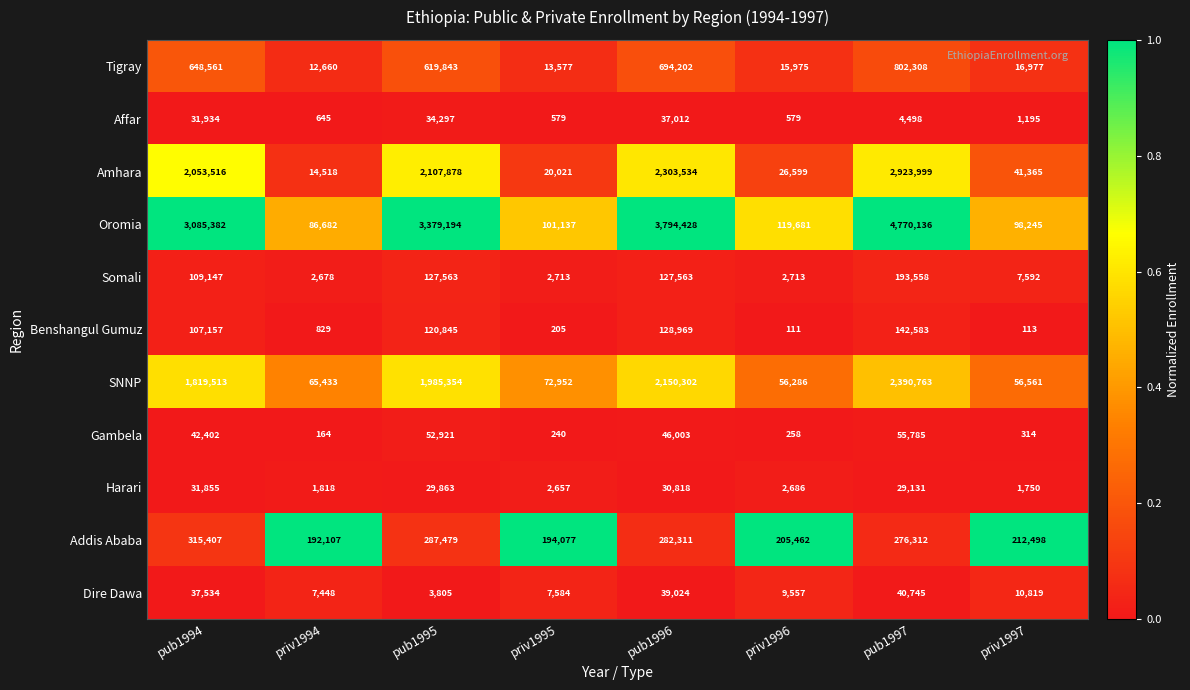

Which label corresponds to the largest value in the chart?

pub1997